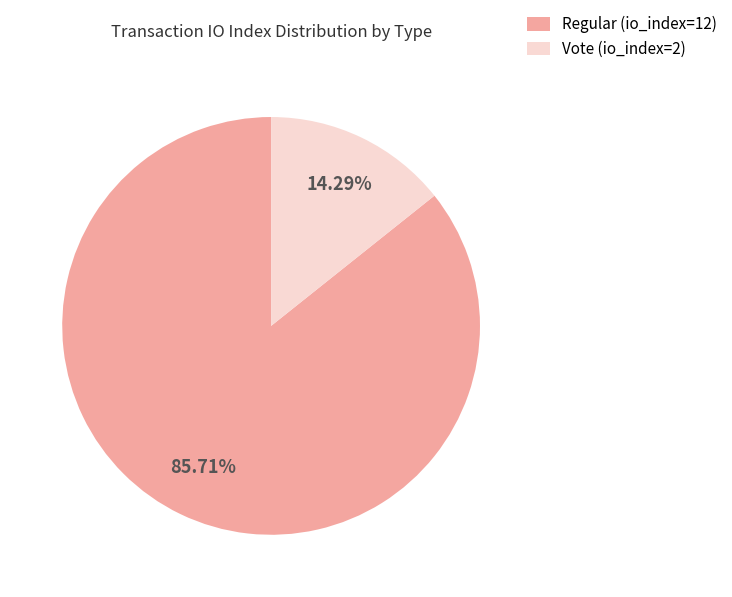

The Regular (io_index=12) slice represents 94% of the pie. True or false?

False